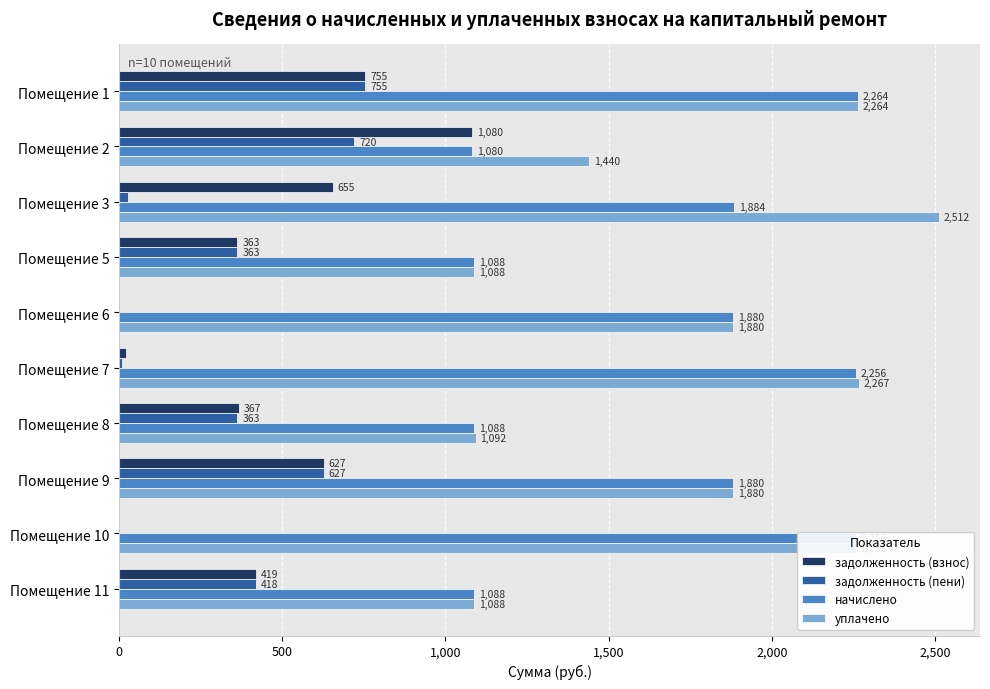

What is the average value of the уплачено series?

1776.8